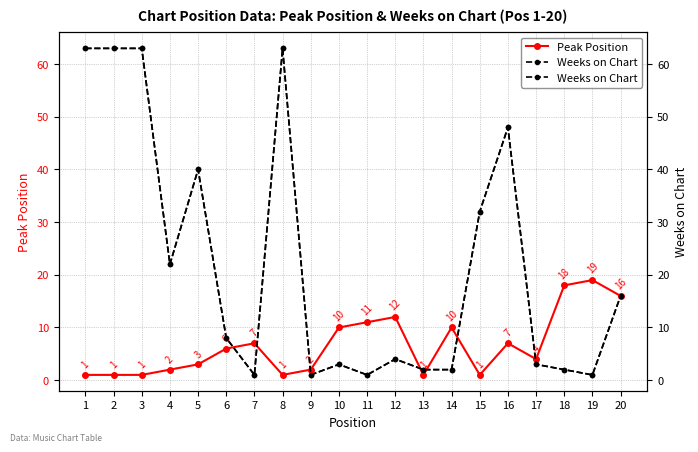

What is the difference between the maximum and minimum values in the Weeks on Chart series?

62